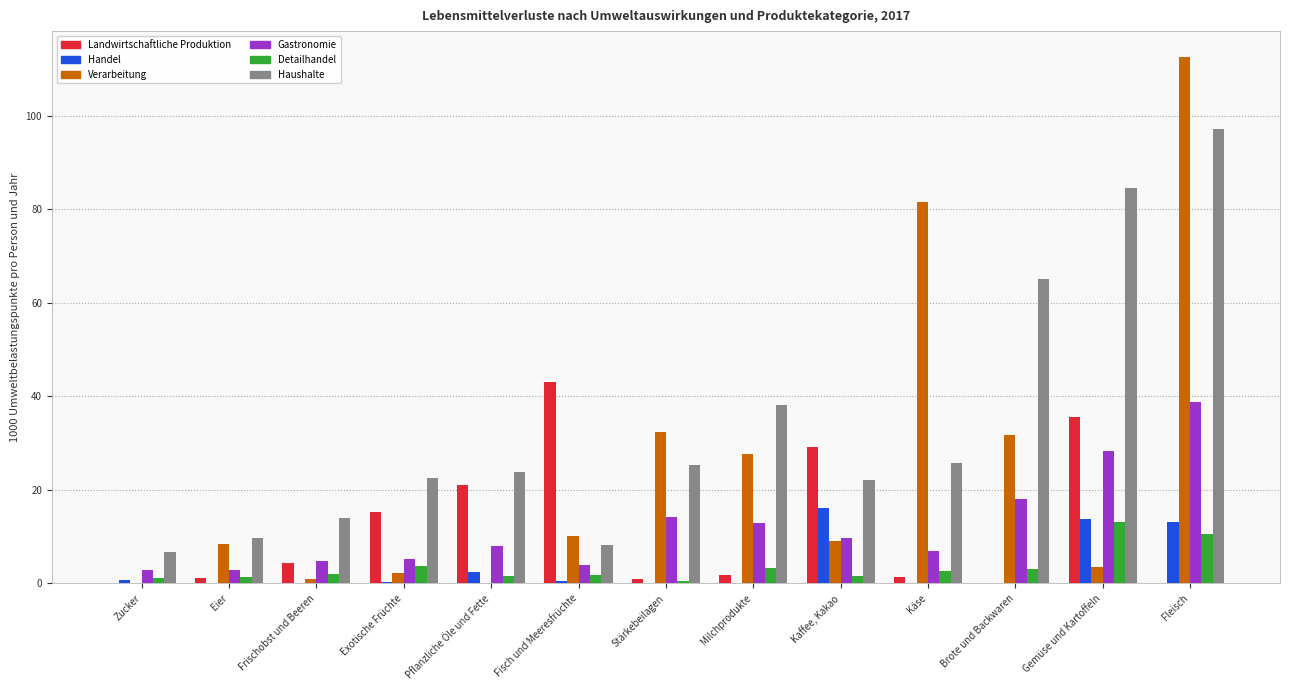

What is the sum of all Haushalte values?

443.0